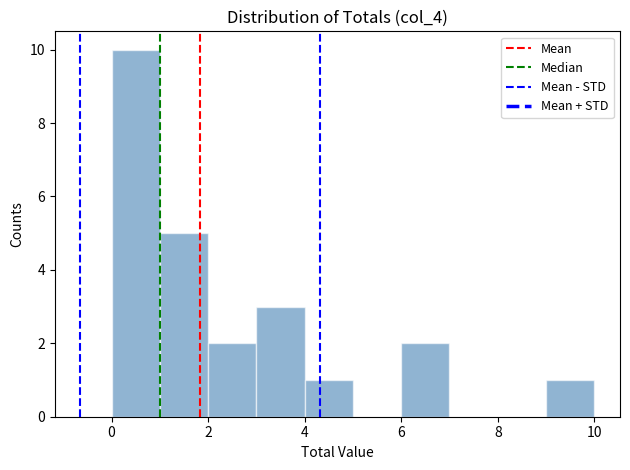

Reading left to right, list every bar in this chart as the range it spans on the x-axis followed by its height. The values are not printed on the chart, so give them approximately, as read against the axis.

0 to 1: 10
1 to 2: 5
2 to 3: 2
3 to 4: 3
4 to 5: 1
5 to 6: 0
6 to 7: 2
7 to 8: 0
8 to 9: 0
9 to 10: 1